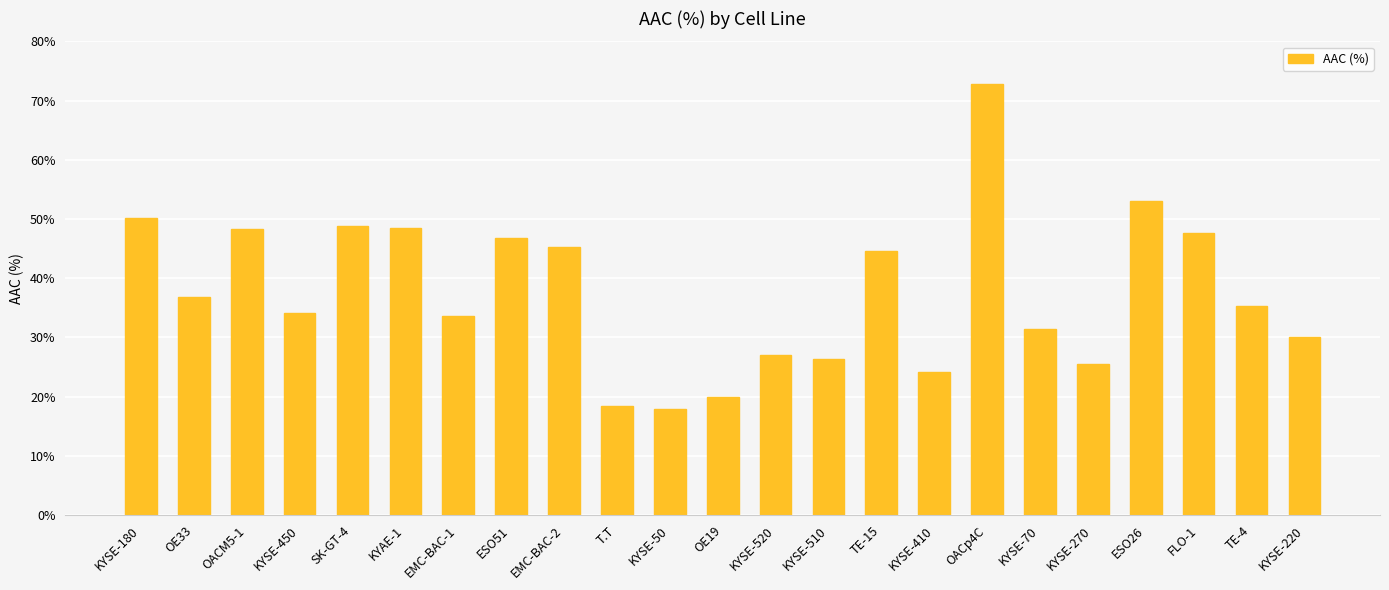

How many bars are there in total?

23